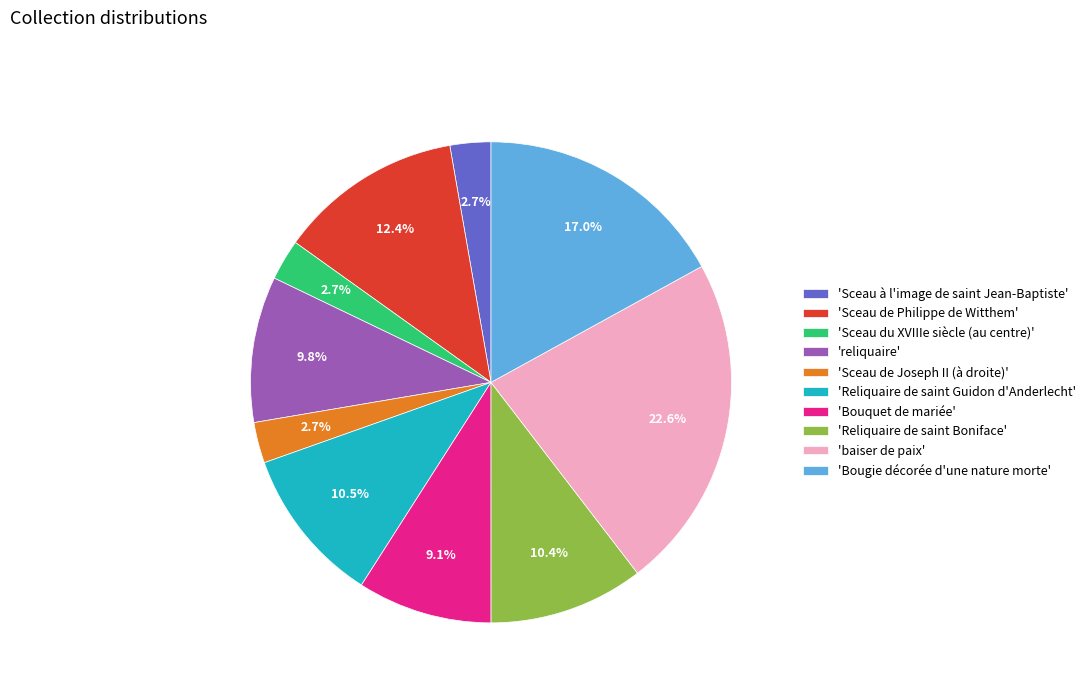

Which category has the biggest portion of the pie?

'baiser de paix'